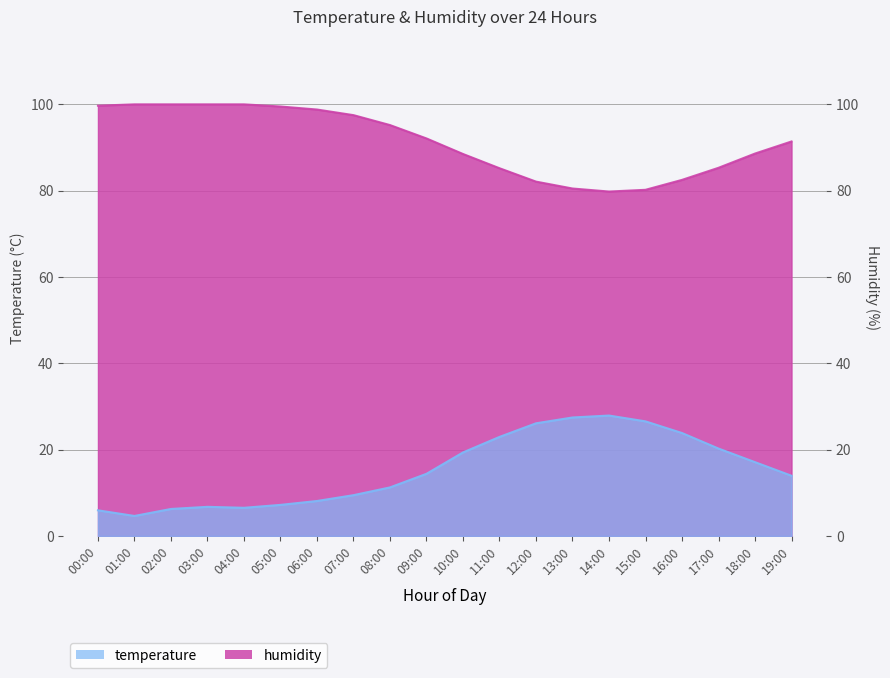

Rank the series by their maximum value, from lowest to highest.

temperature, humidity